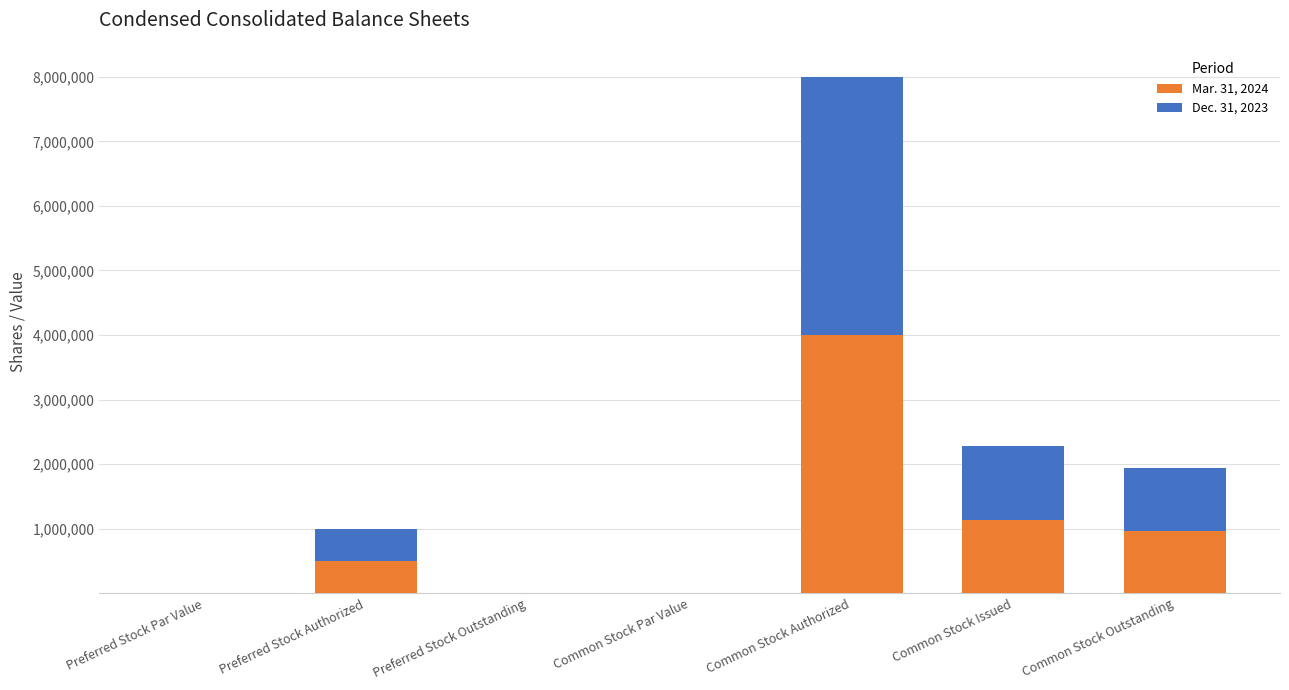

What are all the series names shown in the legend?

Mar. 31, 2024, Dec. 31, 2023